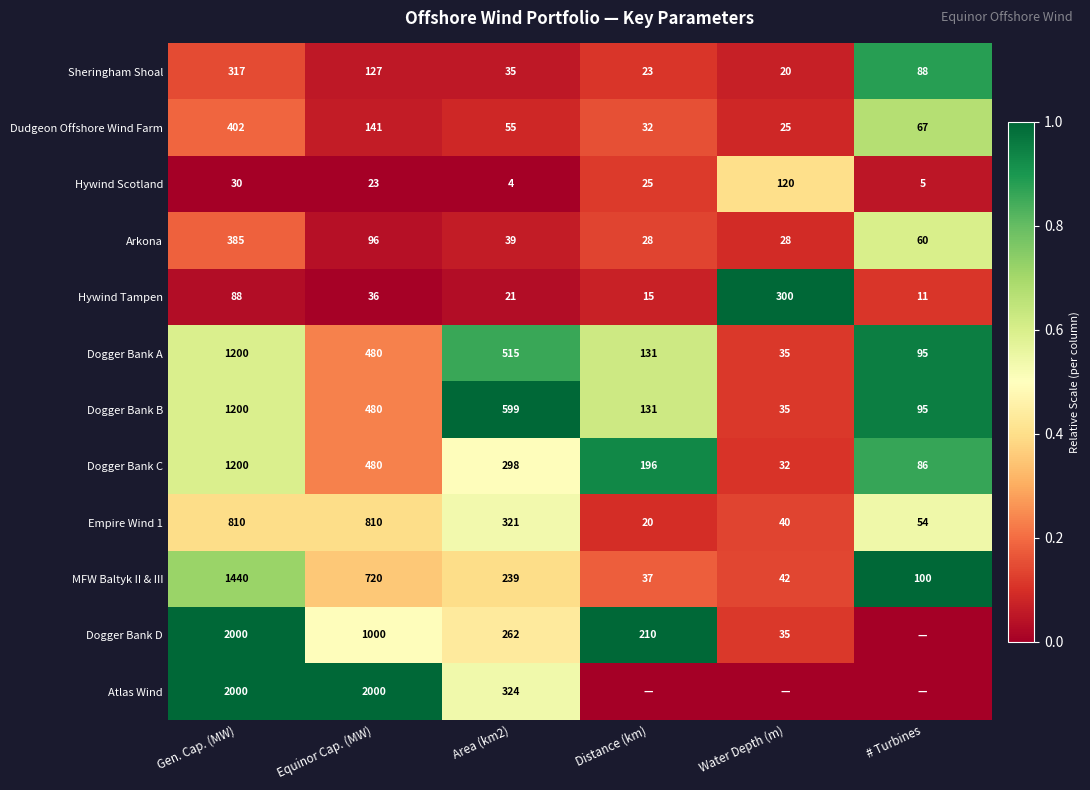

What is the difference between the Dogger Bank D values at Gen. Cap. (MW) and Area (km2)?

1738